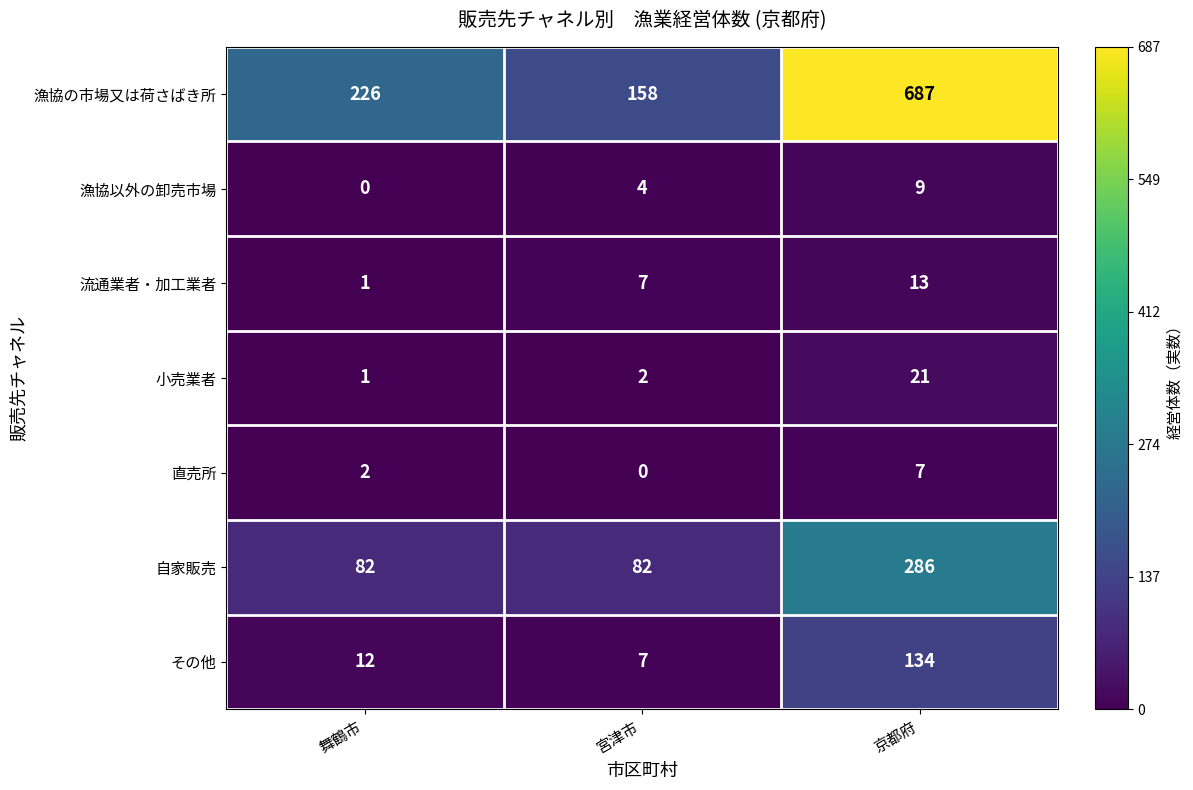

List the labels in order of 直売所 value, largest first.

京都府, 舞鶴市, 宮津市